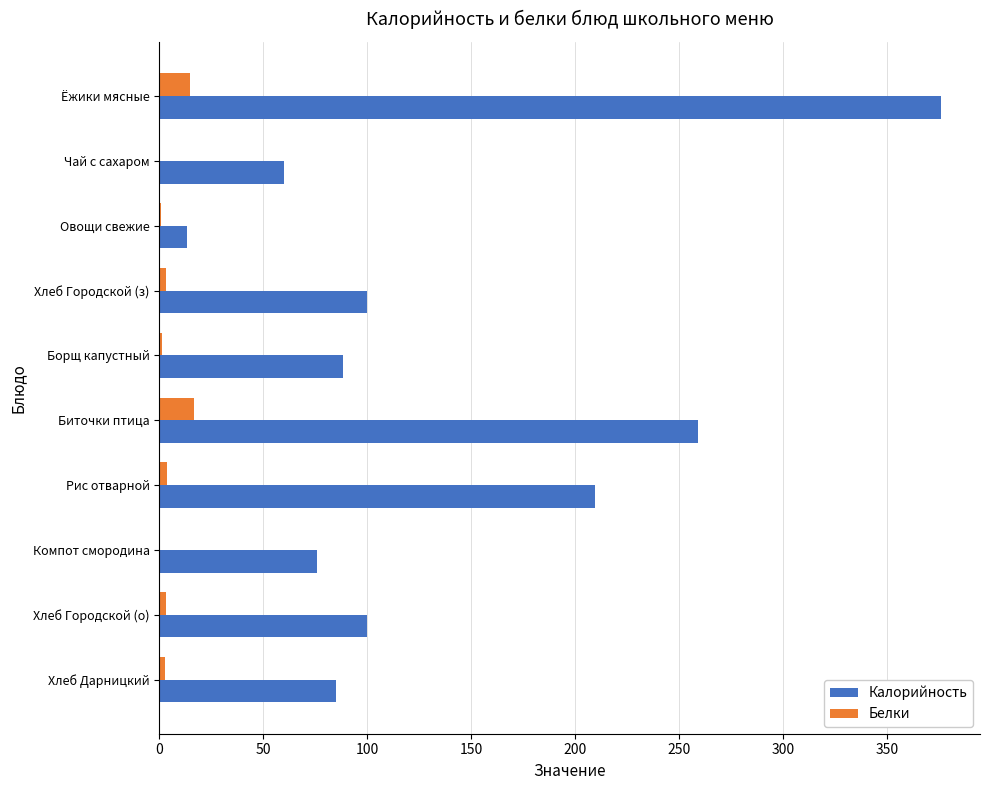

The value of Калорийность at Хлеб Дарницкий is 85.0. True or false?

True